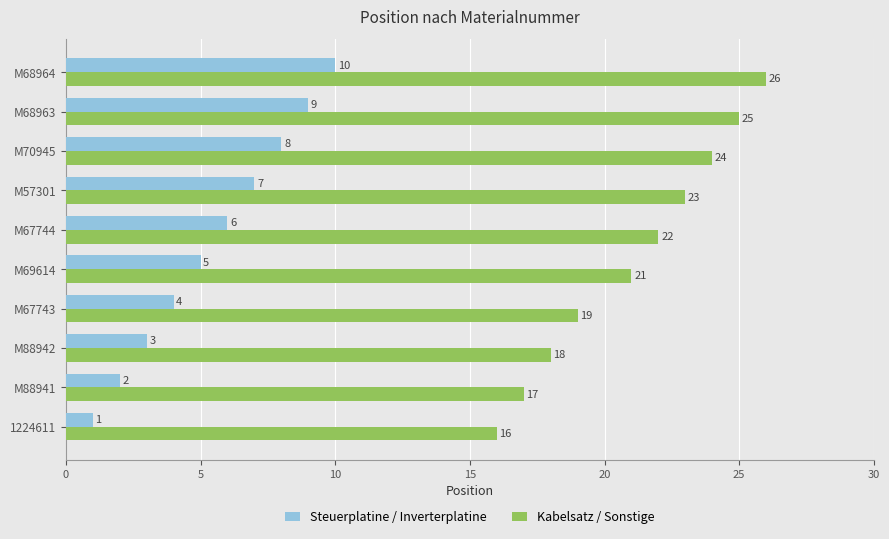

What is the lowest value of the Kabelsatz / Sonstige series?

16